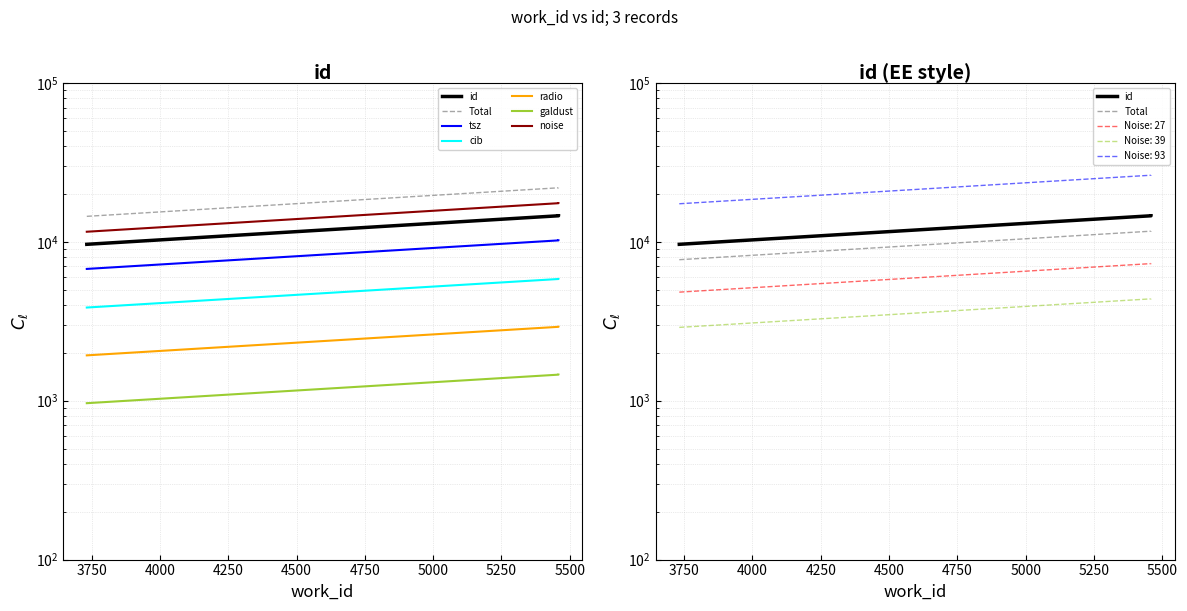

The chart shows a value of 9648 at 3732. True or false?

True